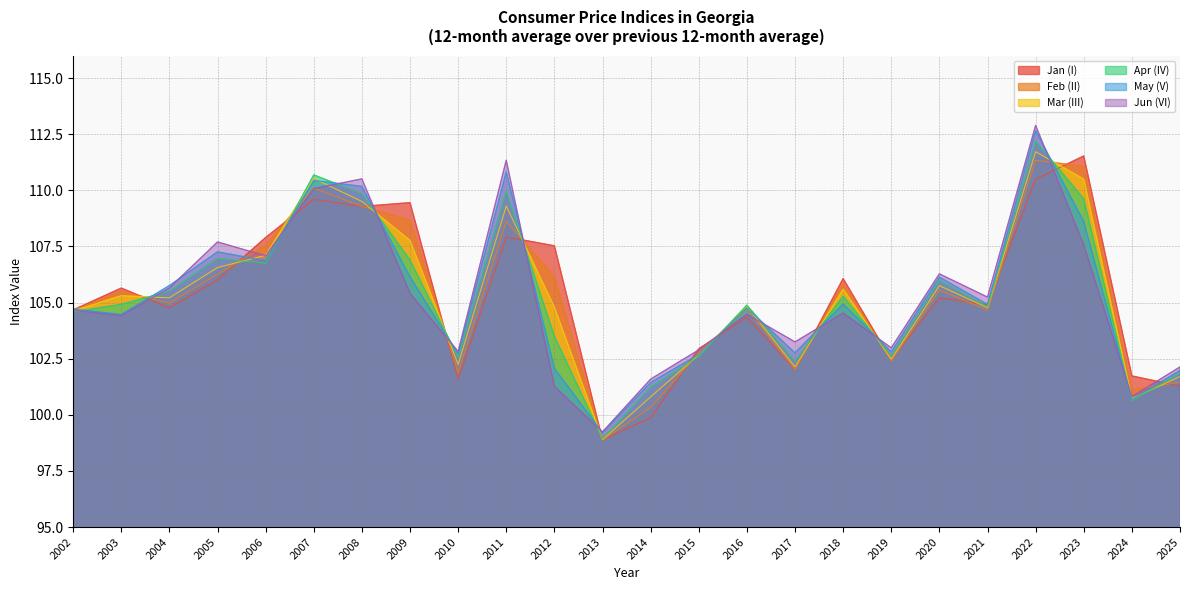

Reading right to left, what are all the values shown in this chart?

Jan (I): 101.3	101.7	111.5	110.5	104.9	105.2	102.4	106.1	102.0	104.4	102.9	99.9	98.9	107.5	107.9	101.6	109.4	109.3	109.6	107.9	106.0	104.8	105.6	104.7
Feb (II): 101.5	101.1	111.1	111.3	104.7	105.6	102.4	105.8	102.0	104.7	102.8	100.3	98.9	106.2	108.6	101.9	108.7	109.3	110.1	107.5	106.3	105.0	105.5	104.6
Mar (III): 101.7	100.7	110.5	111.7	104.8	105.8	102.5	105.6	102.1	104.8	102.7	100.8	98.9	104.8	109.3	102.2	107.8	109.5	110.5	107.1	106.6	105.2	105.3	104.6
Apr (IV): 101.9	100.6	109.6	112.2	104.8	106.0	102.6	105.3	102.4	104.9	102.6	101.2	98.9	103.5	110.0	102.6	106.9	109.8	110.7	106.8	107.0	105.5	104.9	104.6
May (V): 102.0	100.7	108.6	112.7	104.9	106.1	102.8	104.9	102.8	104.8	102.7	101.4	99.2	102.1	110.8	102.7	106.1	110.2	110.4	106.9	107.3	105.8	104.5	104.7
Jun (VI): 102.1	100.8	107.6	112.9	105.2	106.3	103.0	104.5	103.2	104.5	102.9	101.6	99.2	101.3	111.3	102.8	105.4	110.5	110.1	107.1	107.7	105.7	104.4	104.7